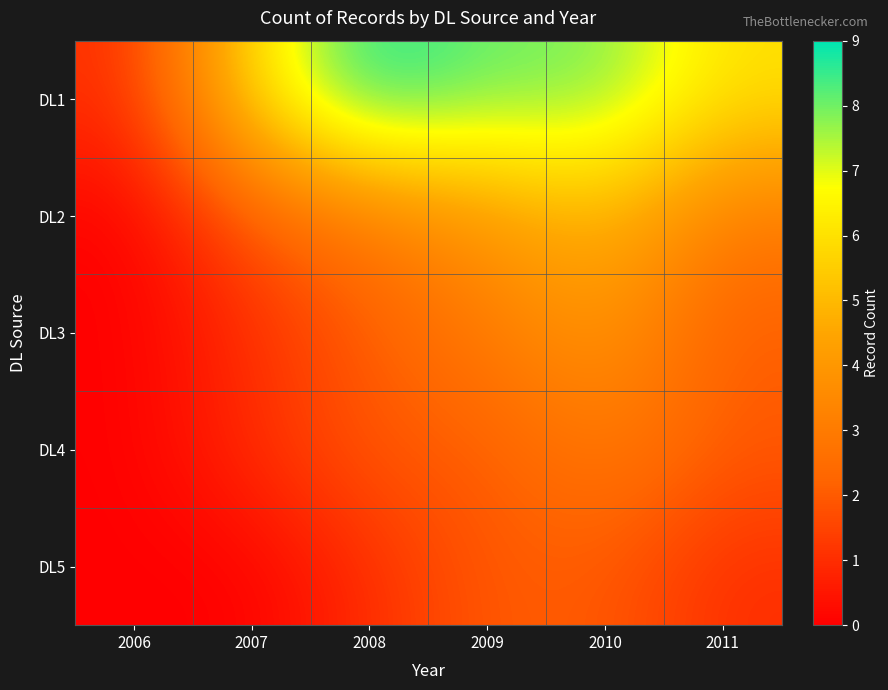

Which category has the highest value across all series?

2008